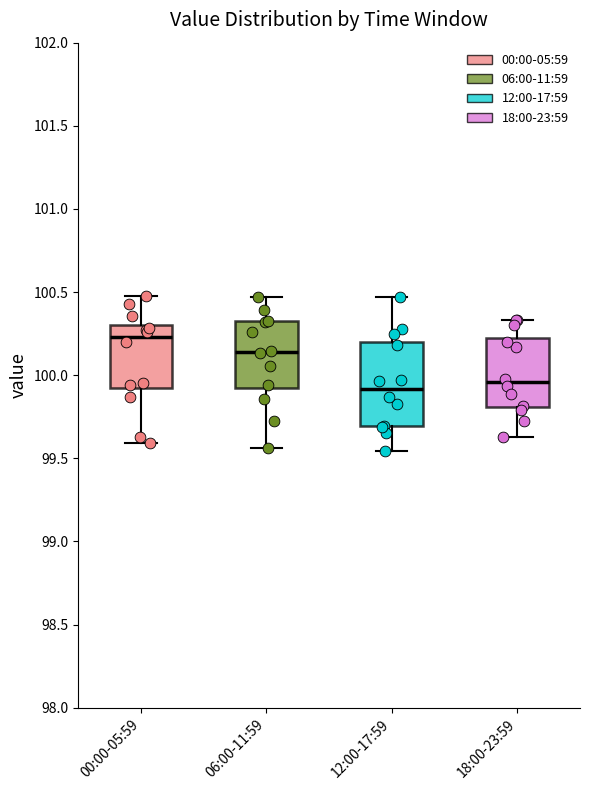

Reading left to right, read every box against the y-axis: the position of its median line, the range the box covers, and the ends of its whiskers. The values are not printed on the chart, so give them approximately, as read against the axis.

00:00-05:59: median 100.25, box 99.90 to 100.30, whiskers 99.60 to 100.50
06:00-11:59: median 100.15, box 99.90 to 100.30, whiskers 99.55 to 100.45
12:00-17:59: median 99.90, box 99.70 to 100.20, whiskers 99.55 to 100.45
18:00-23:59: median 99.95, box 99.80 to 100.25, whiskers 99.65 to 100.35